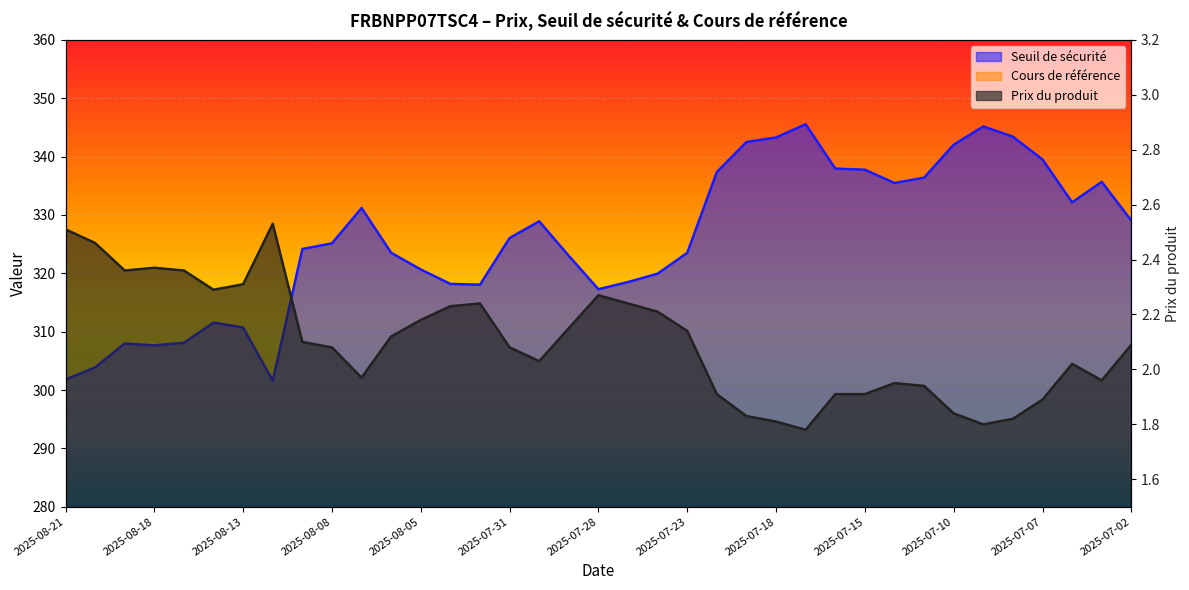

What is the value of the Cours de référence point at the 16th from the left?

326.0